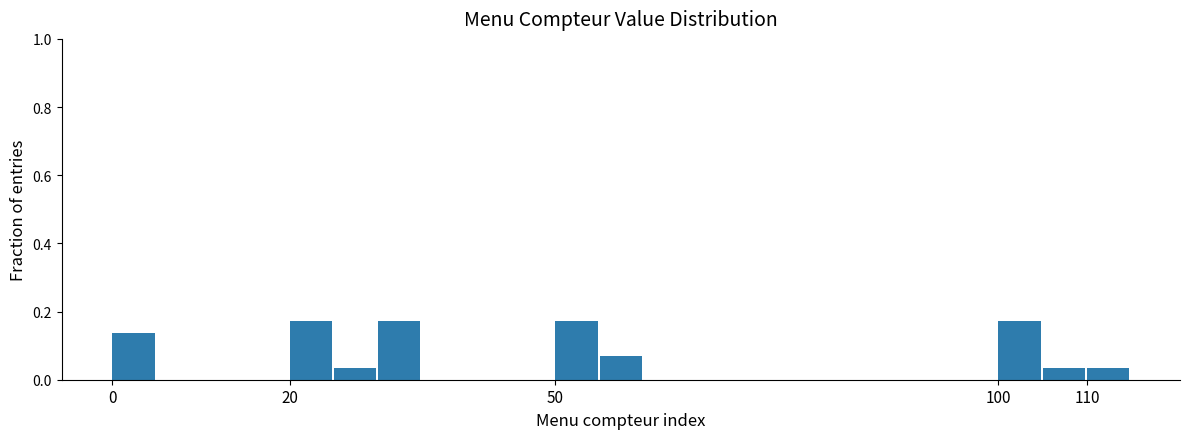

Reading left to right, transcribe this chart: for each bar, give the range it covers on the x-axis and its height. The values are not printed on the chart, so give them approximately, as read against the axis.

0 to 5: 0.14
5 to 10: 0
10 to 15: 0
15 to 20: 0
20 to 25: 0.18
25 to 30: 0.04
30 to 35: 0.18
35 to 40: 0
40 to 45: 0
45 to 50: 0
50 to 55: 0.18
55 to 60: 0.06
60 to 65: 0
65 to 70: 0
70 to 75: 0
75 to 80: 0
80 to 85: 0
85 to 90: 0
90 to 95: 0
95 to 100: 0
100 to 105: 0.18
105 to 110: 0.04
110 to 115: 0.04